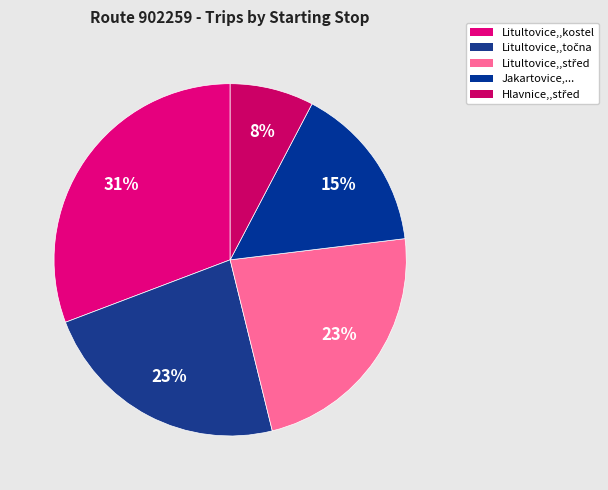

Count the number of slices in the pie.

5